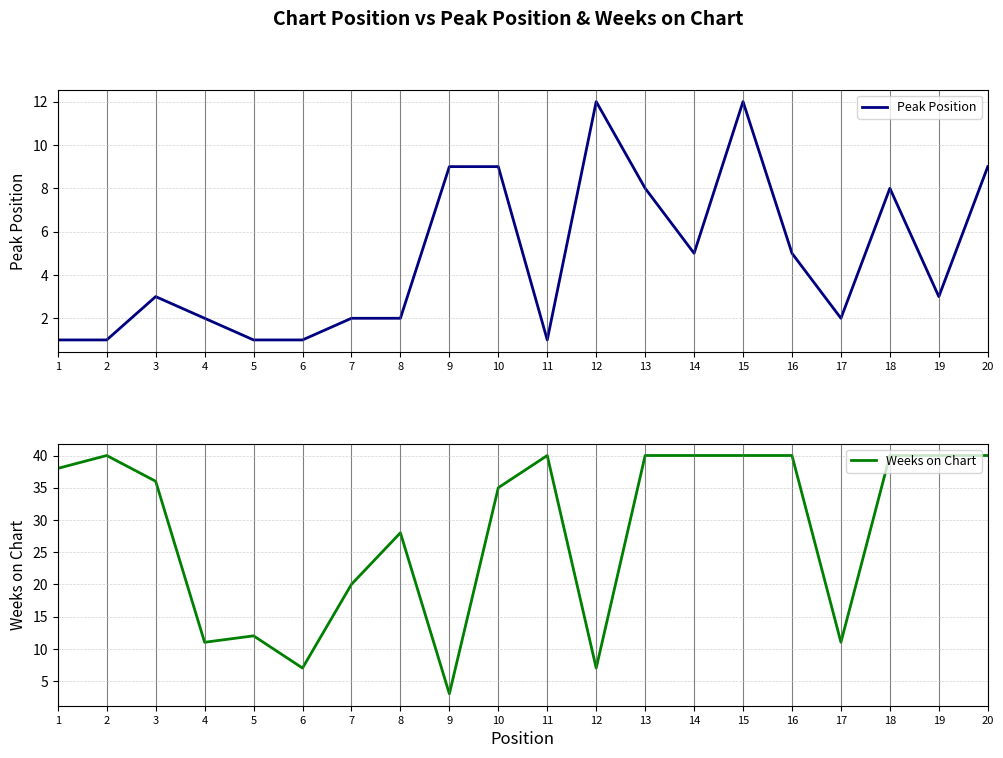

Reading left to right, transcribe all the data shown in this chart.

Peak Position: 1	1	3	2	1	1	2	2	9	9	1	12	8	5	12	5	2	8	3	9
Weeks on Chart: 38	40	36	11	12	7	20	28	3	35	40	7	40	40	40	40	11	40	40	40